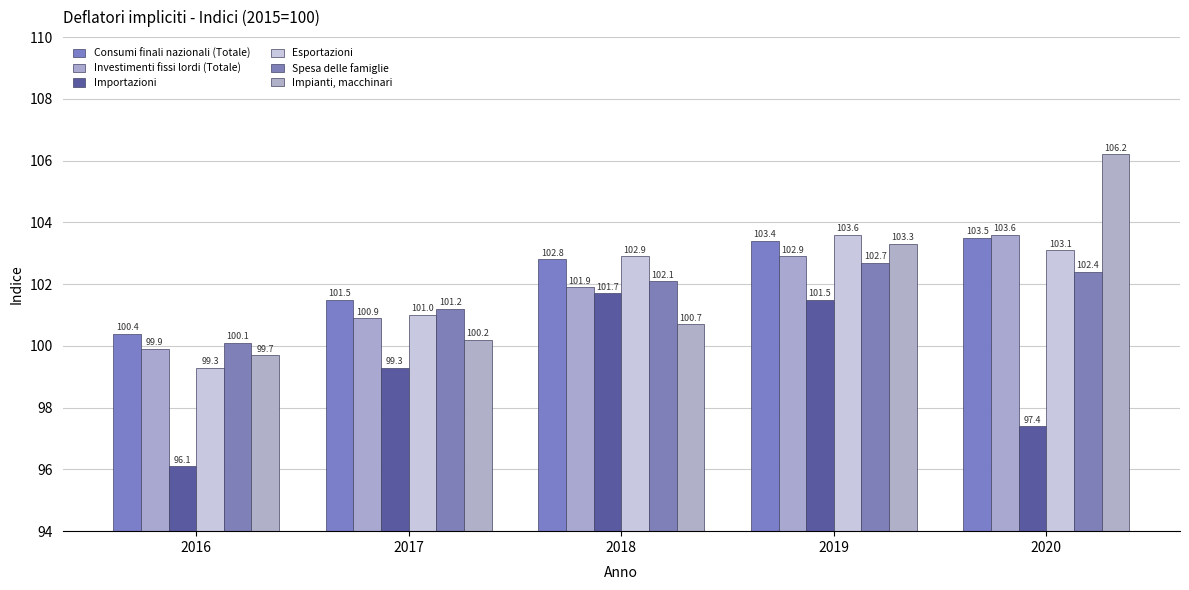

Is the value of Consumi finali nazionali (Totale) at 2020 greater than the value of Importazioni at 2016?

Yes